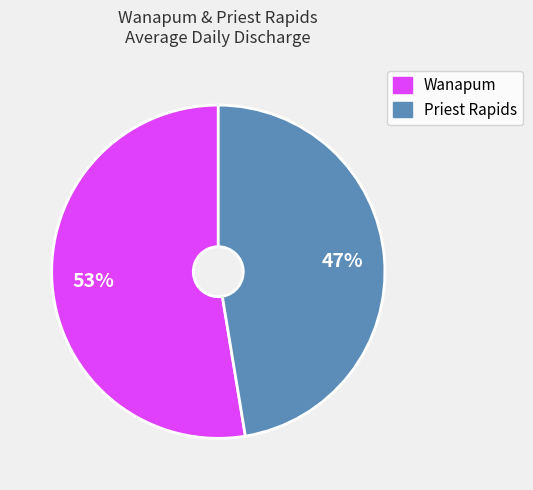

To the nearest percent, what is the average slice percentage?

50%